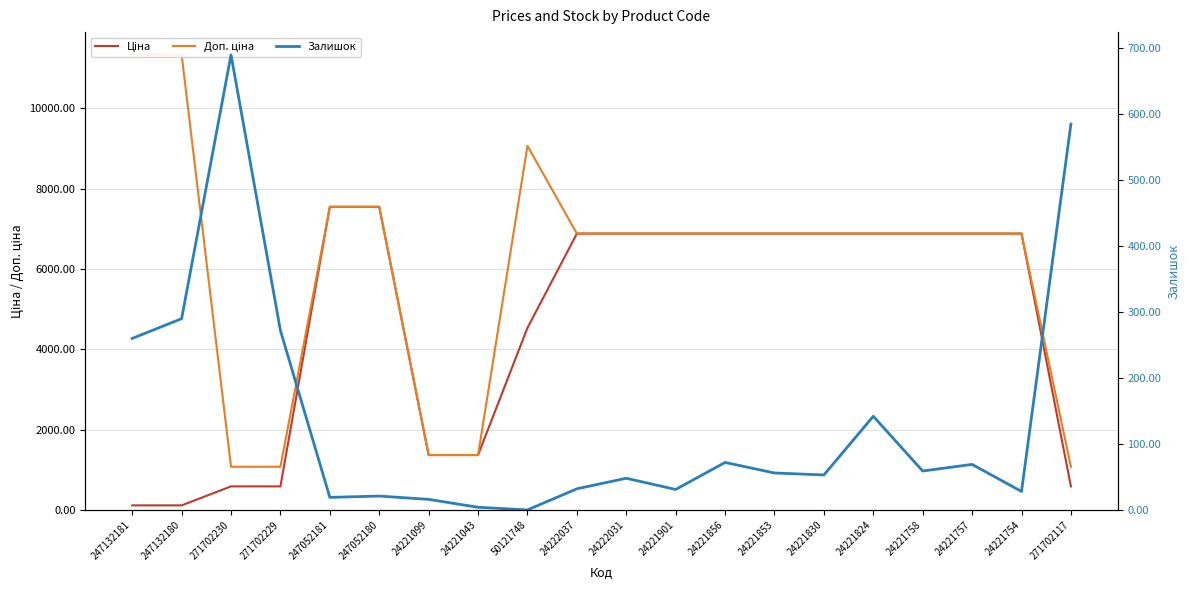

Which series changed the most between 247132181 and 271702117?

Доп. ціна